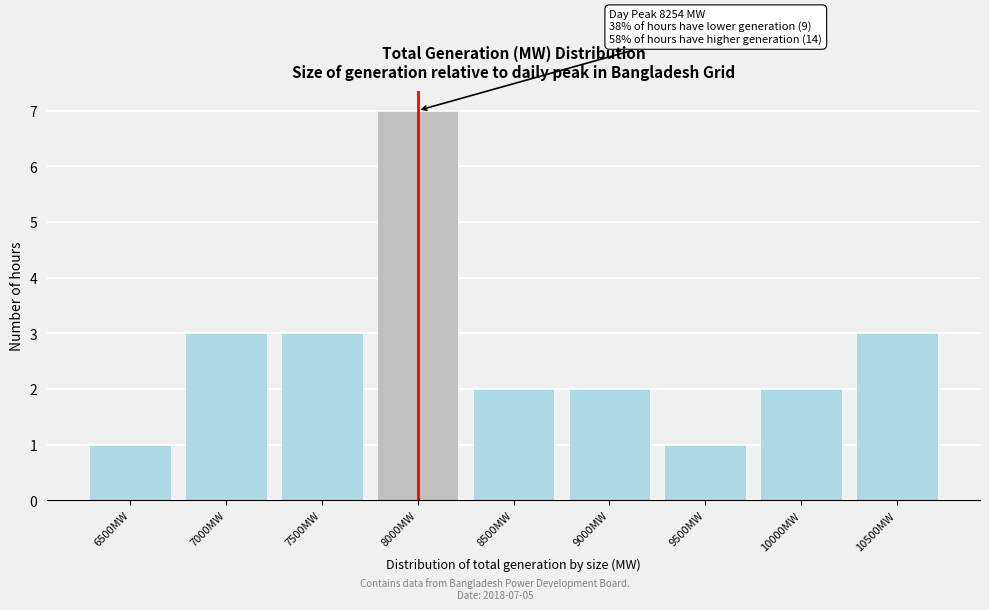

Reading right to left, list all the values displayed in this chart.

10500MW=3	10000MW=2	9500MW=1	9000MW=2	8500MW=2	8000MW=7	7500MW=3	7000MW=3	6500MW=1